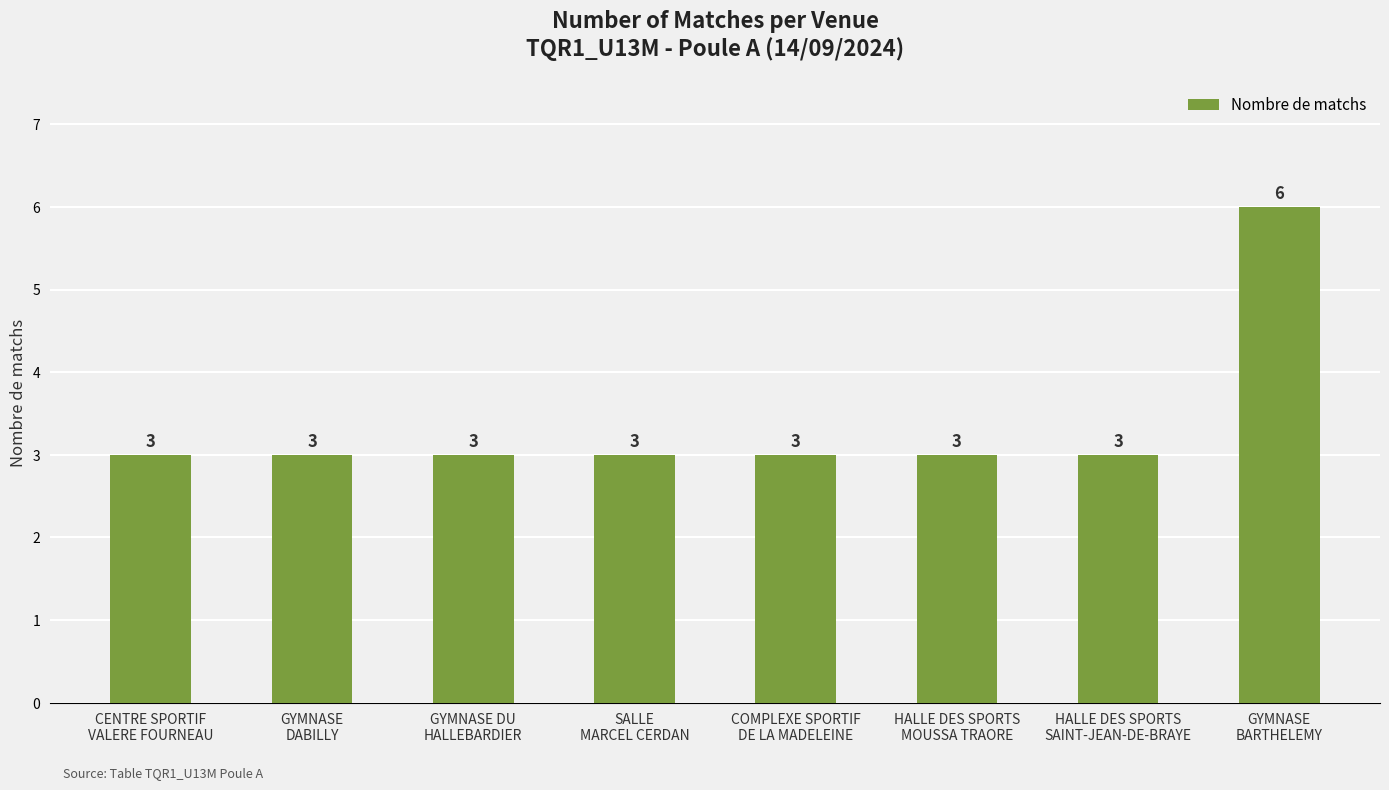

What position from the right is COMPLEXE SPORTIF
DE LA MADELEINE?

4